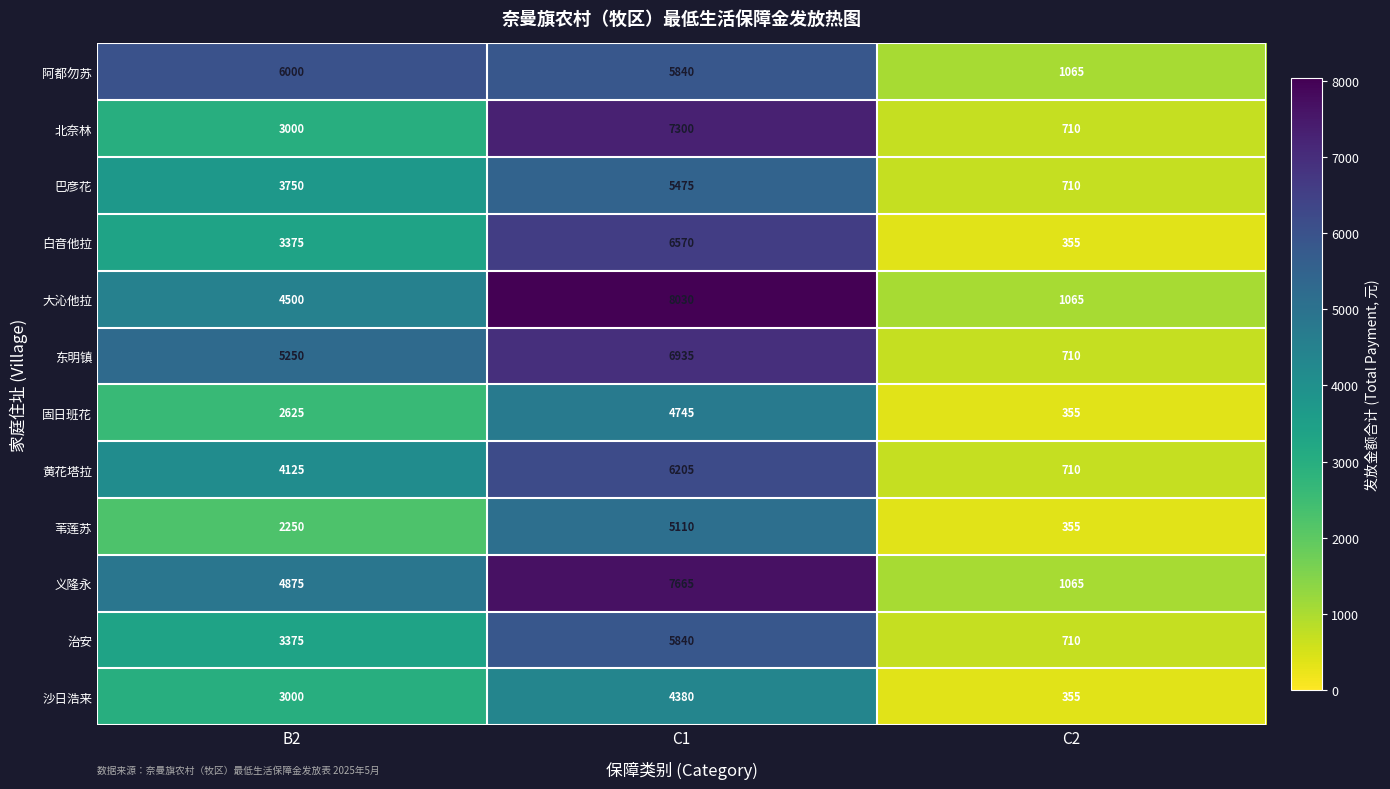

Between B2 and C1, which series saw the biggest shift?

北奈林